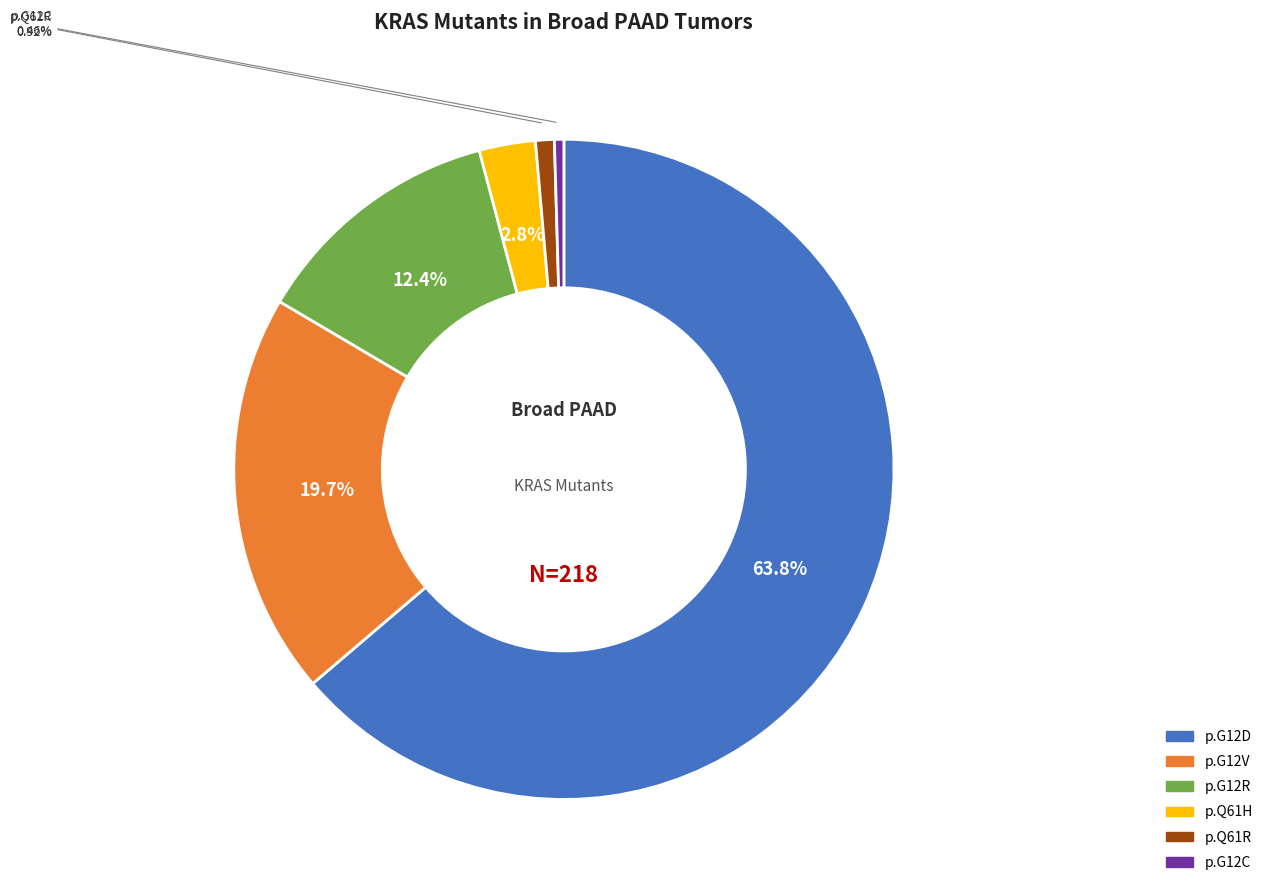

Which category has the biggest portion of the pie?

p.G12D